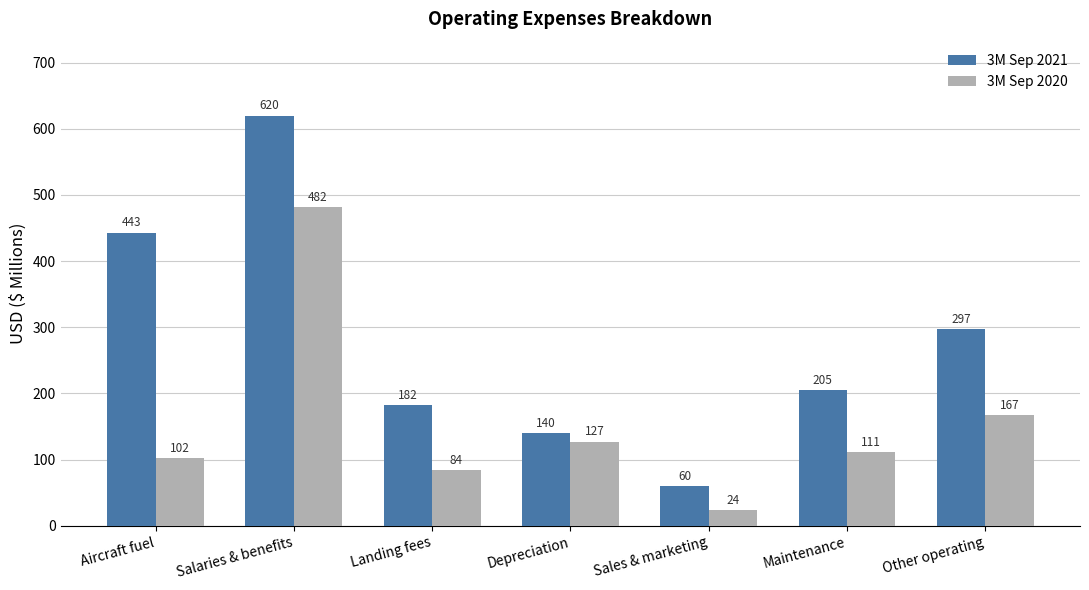

What is the label of the 2nd bar from the right?

Maintenance